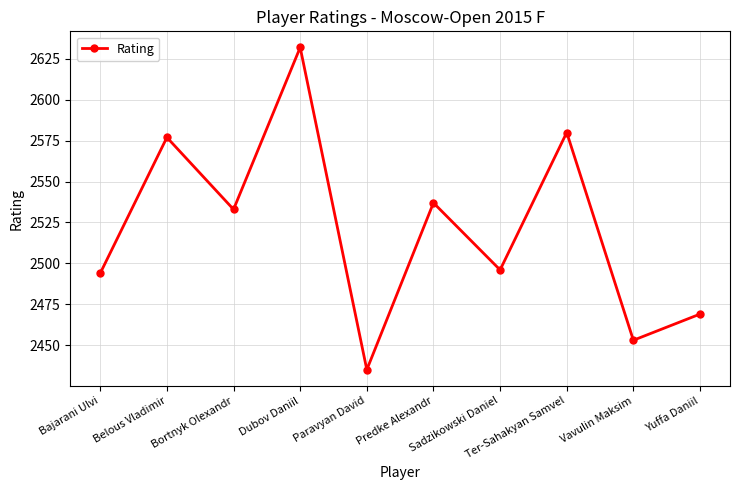

Approximately how many times larger is the value at Belous Vladimir compared to Dubov Daniil?

1.0